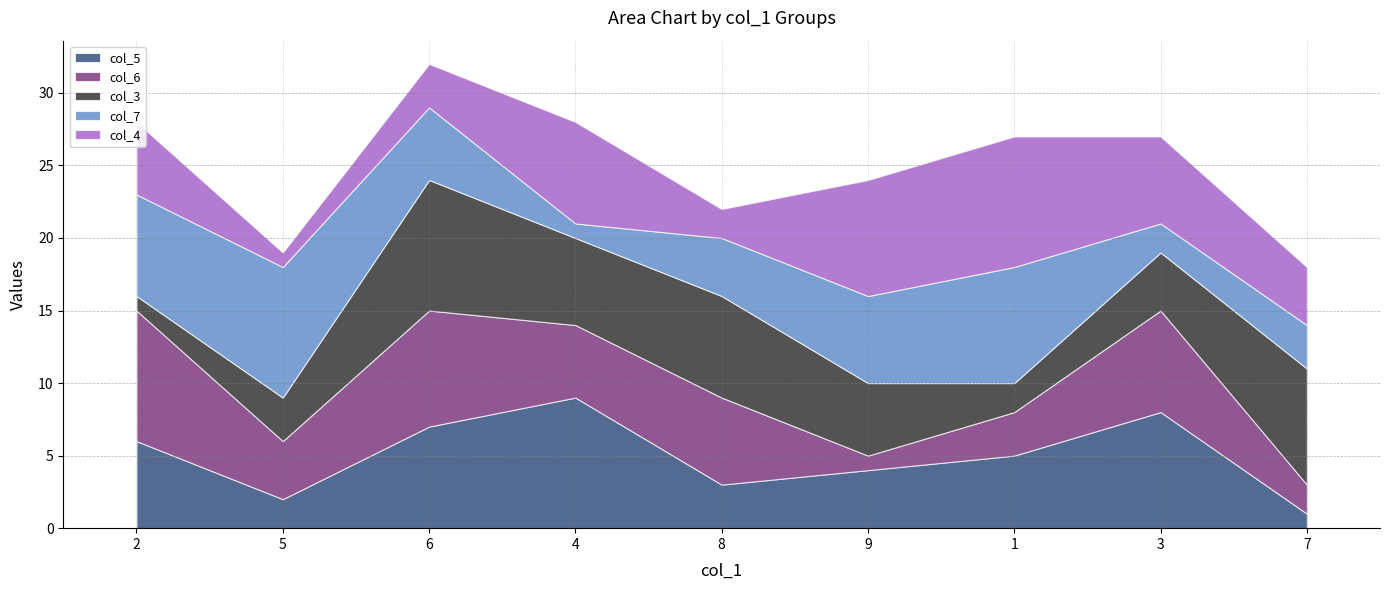

How many data points in col_4 are less than 5?

4